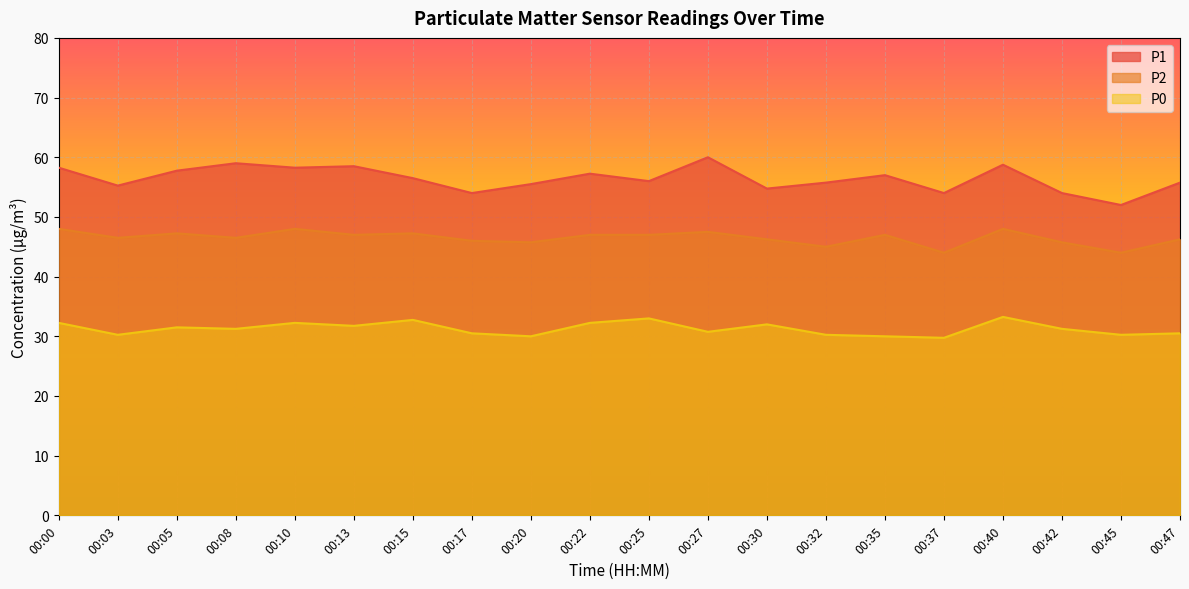

What are all the series names shown in the legend?

P1, P2, P0